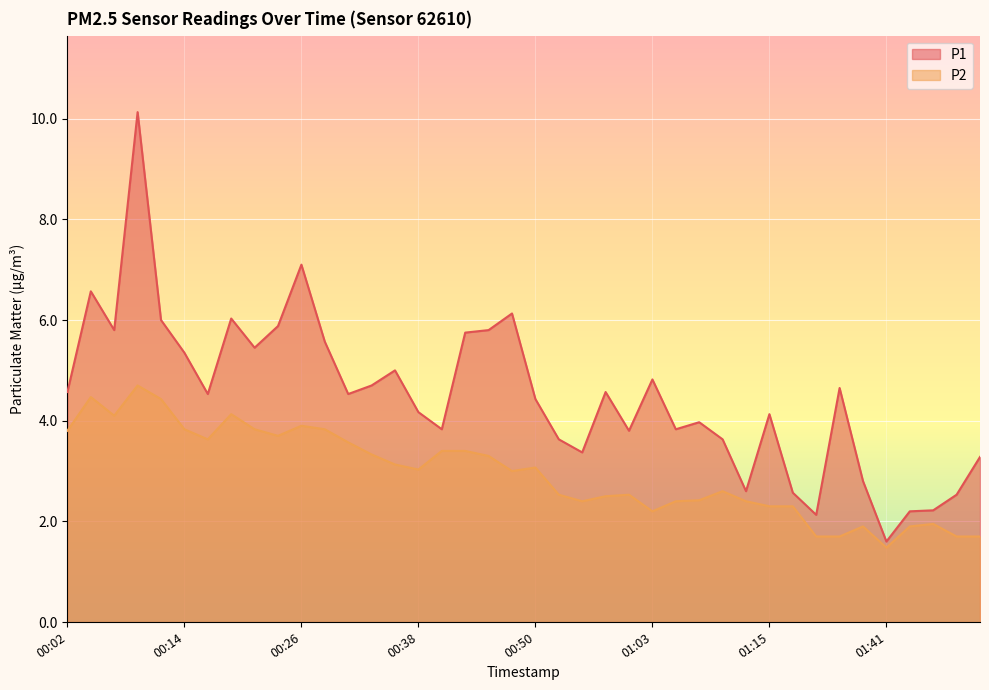

Rank the series by their average value, from highest to lowest.

P1, P2